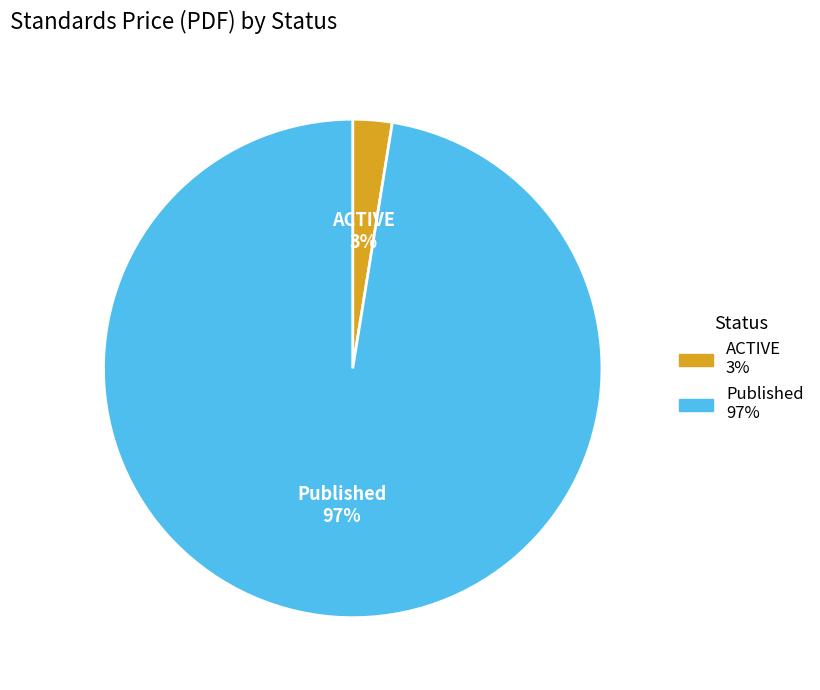

To the nearest percent, what is the average slice percentage?

50%